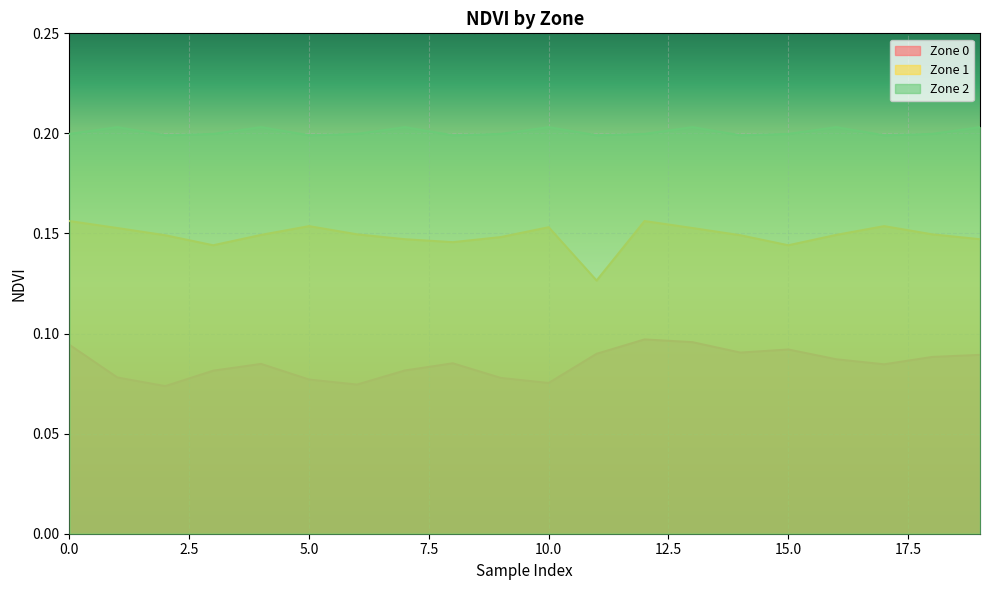

Between 8 and 12, which is larger?

12